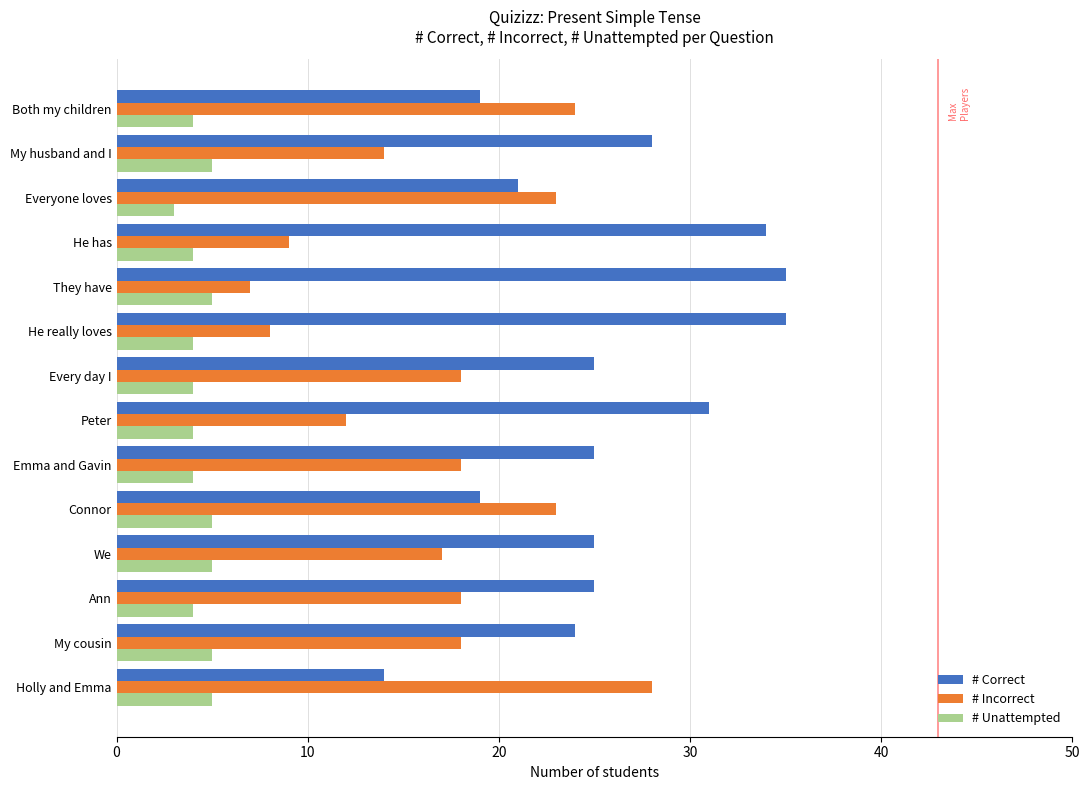

What is the spread (max minus min) of values at My husband and I?

23